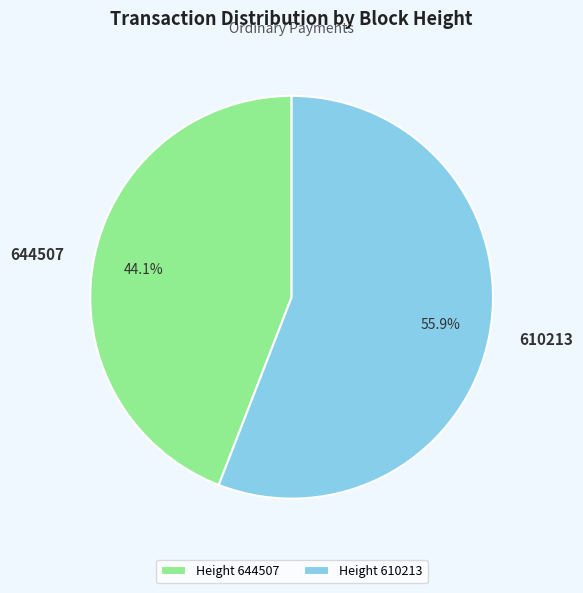

What is the ratio of the value at 610213 to the value at 644507?

1.3